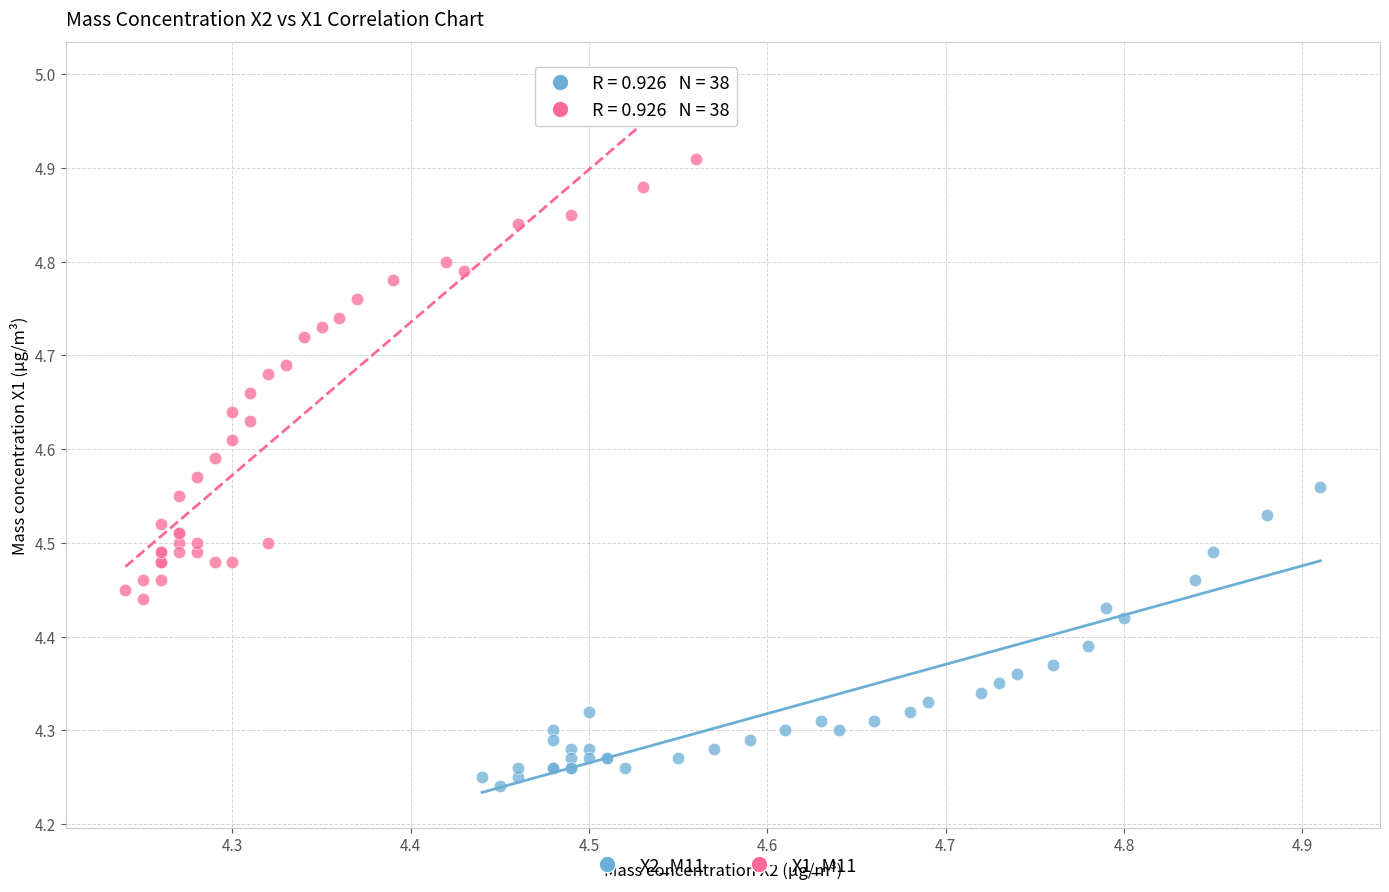

Which series reaches the maximum Y coordinate?

X1_M11